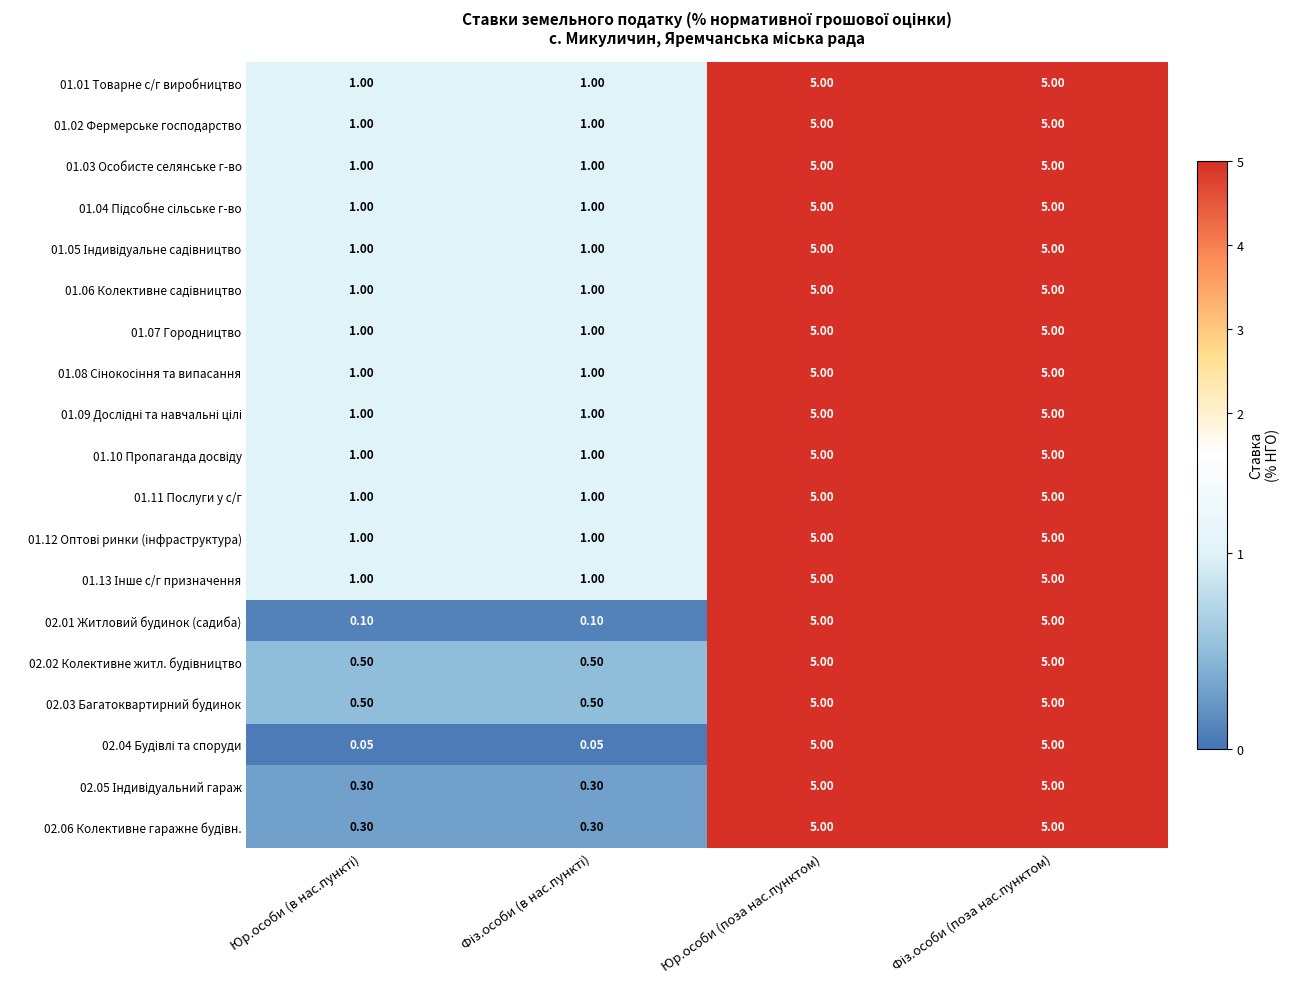

Which series has the largest range (max minus min)?

02.04 Будівлі та споруди